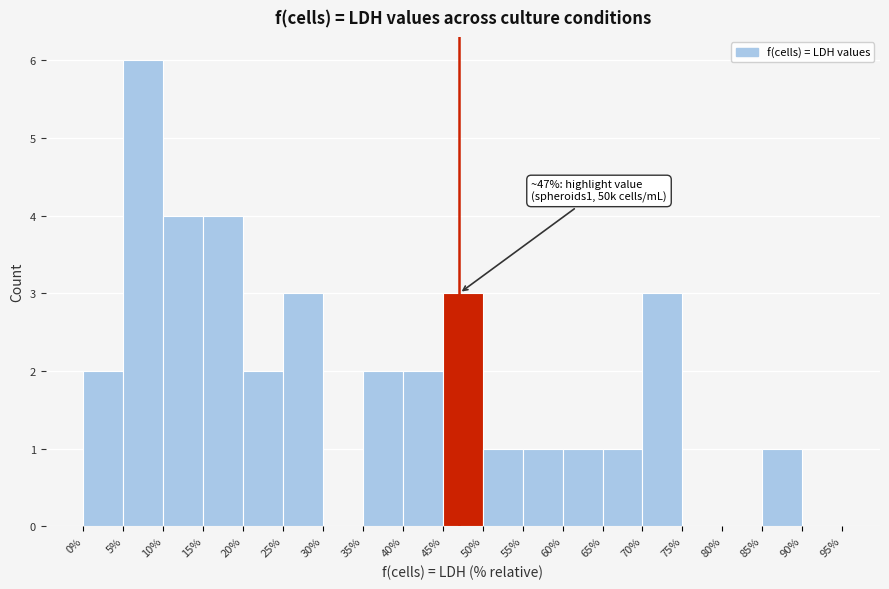

Which range on the x-axis has the tallest bar?

5% to 10%